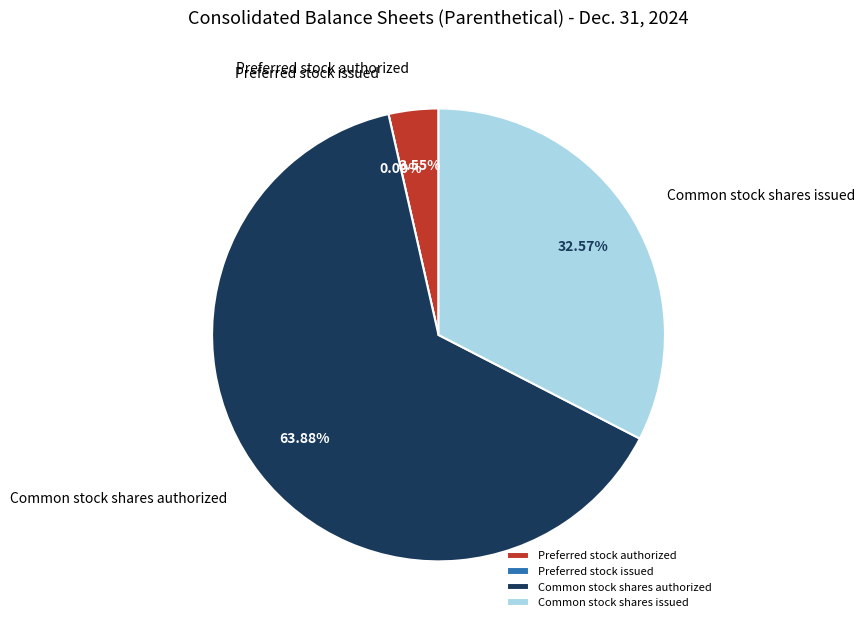

What percentage is NOT represented by Common stock shares authorized?

36.1%